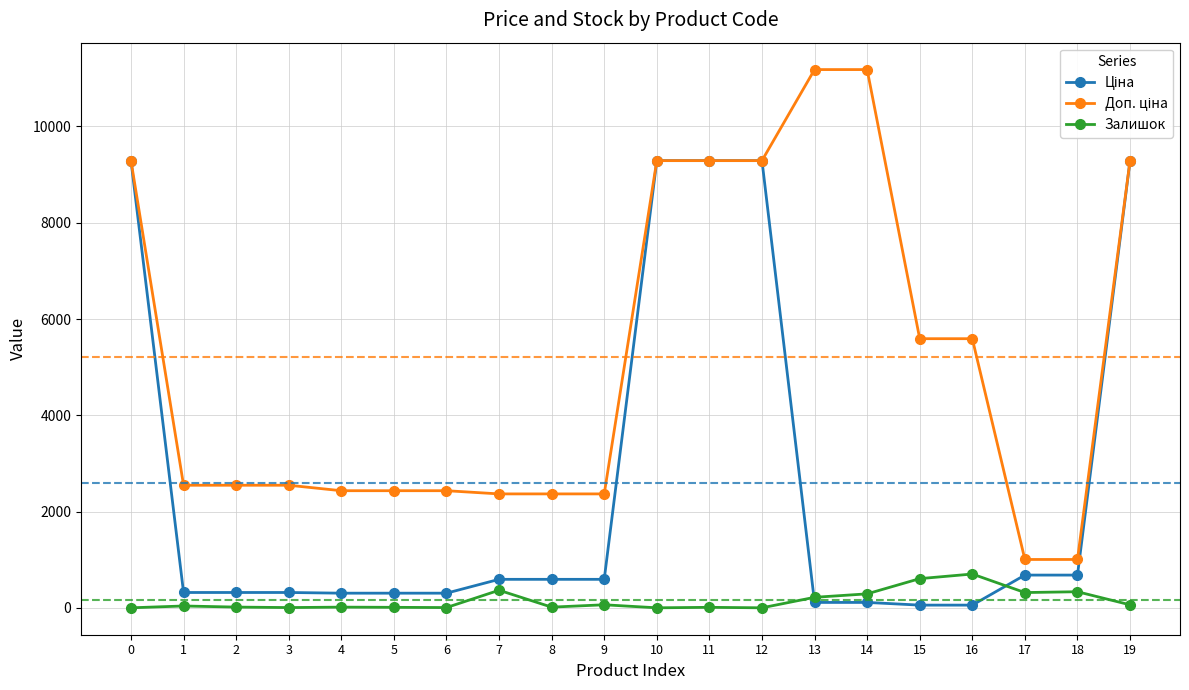

What is the greatest value displayed?

11182.0